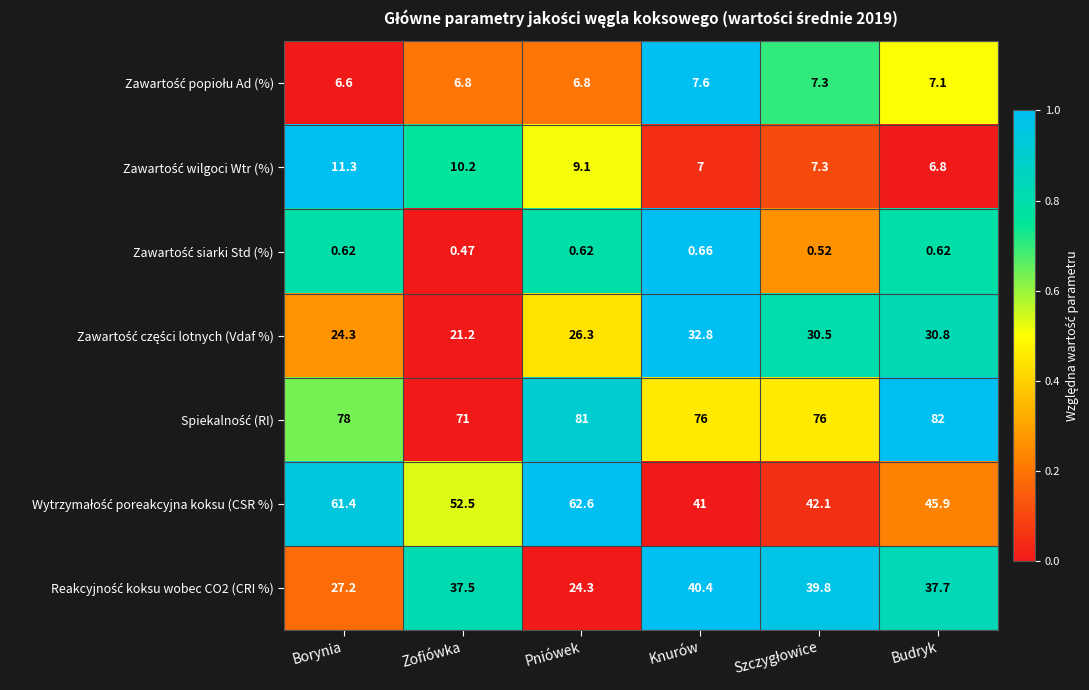

Which category has the highest value across all series?

Budryk